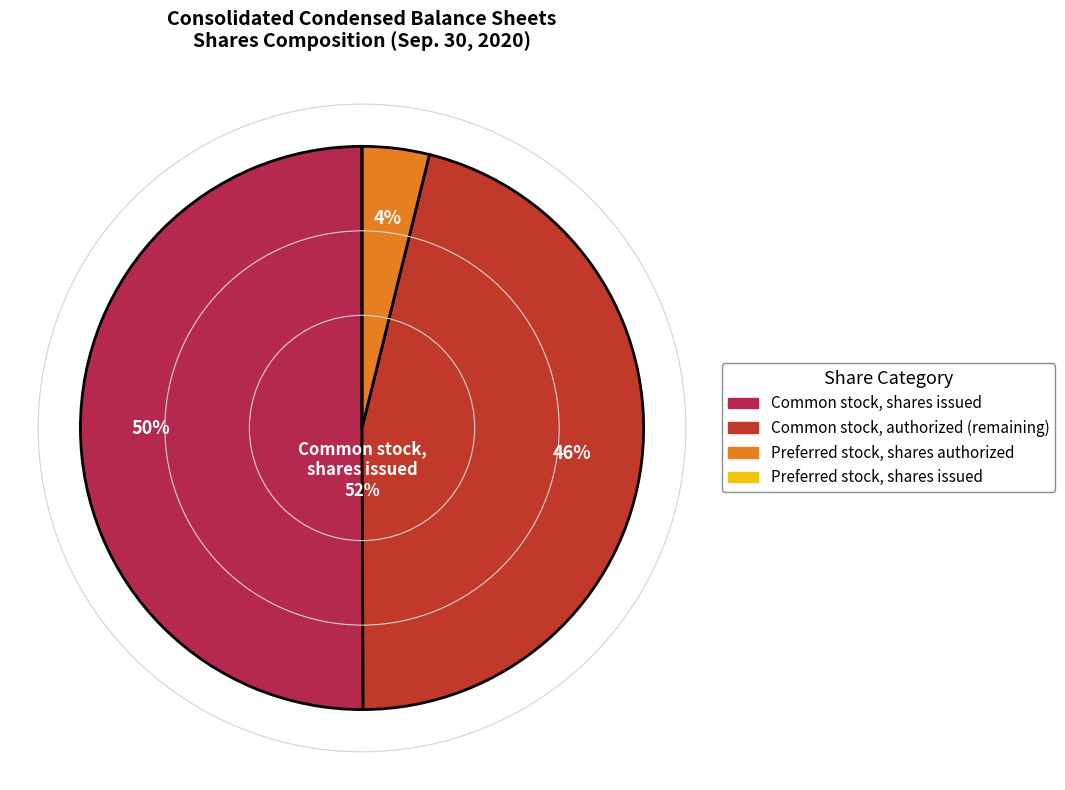

To the nearest percent, what is the average slice percentage?

25%